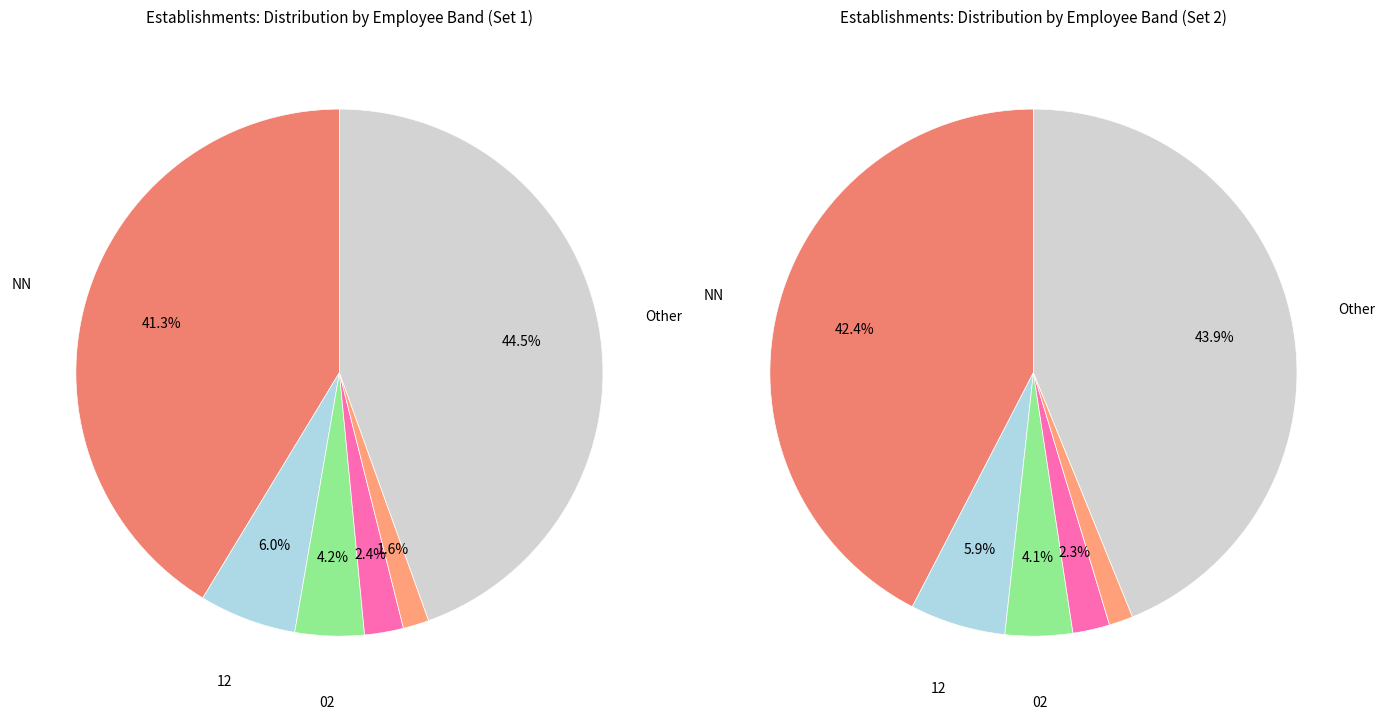

Count the number of slices in the pie.

6